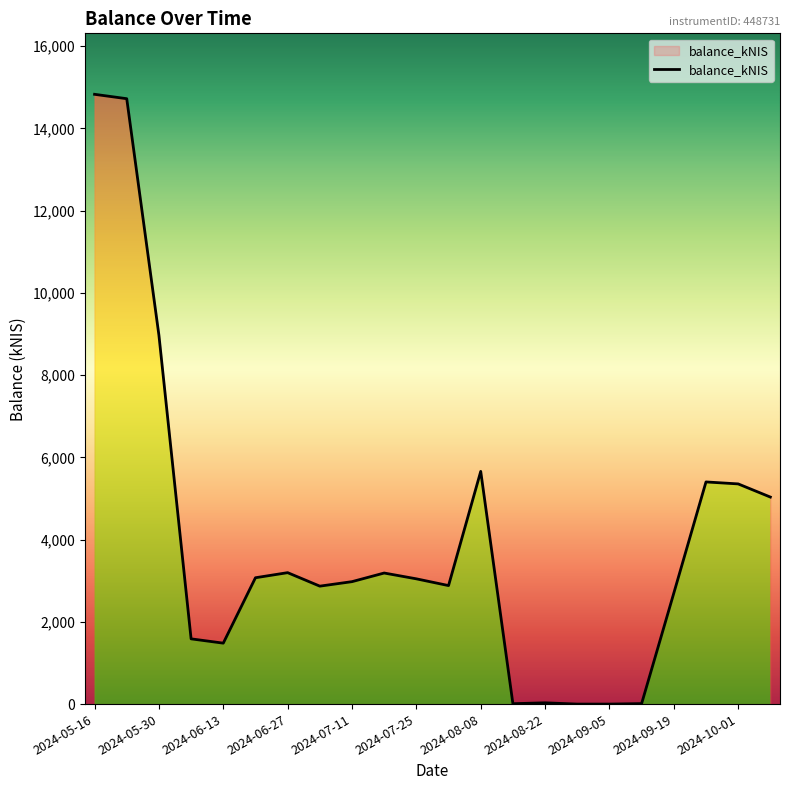

What is the greatest value displayed?

14829.9